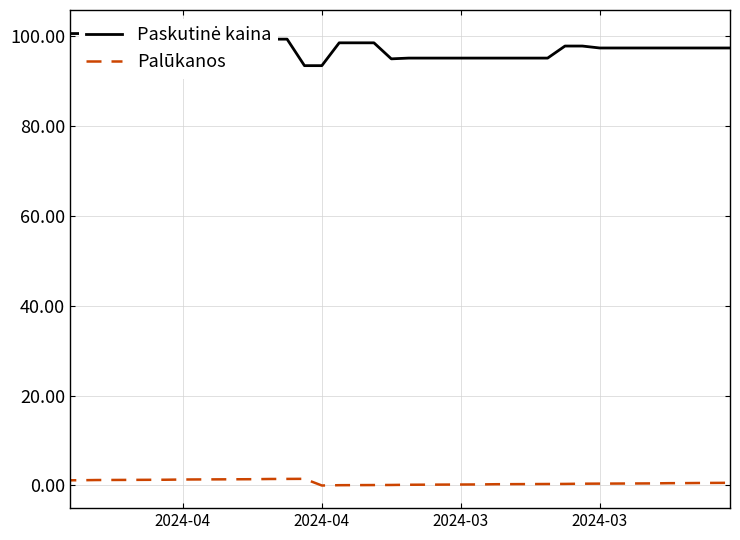

What is the value of the Paskutinė kaina point at the 14th from the left?

99.4